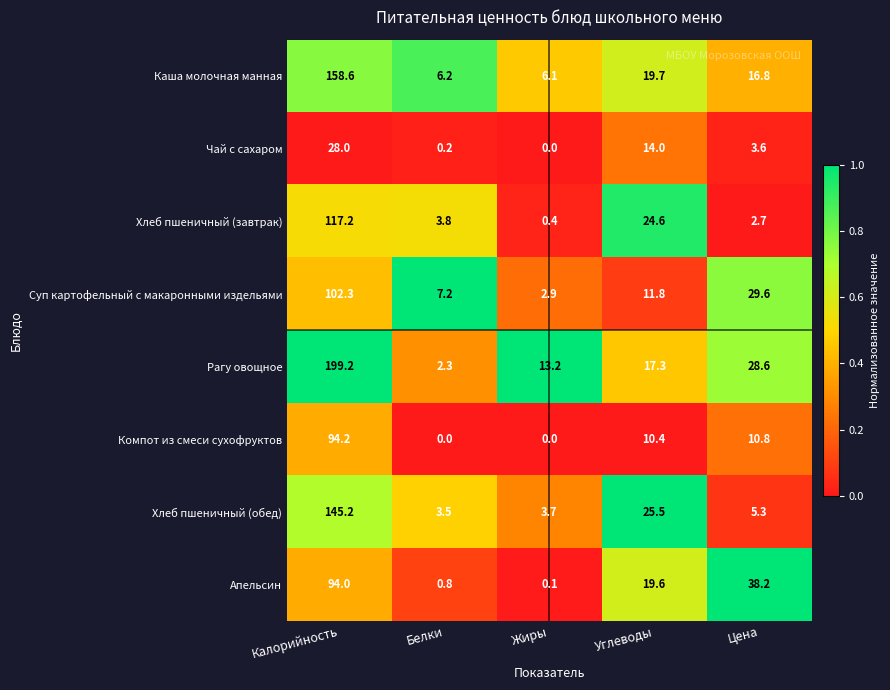

Is it true that Апельсин equals 24.9 at Цена?

False